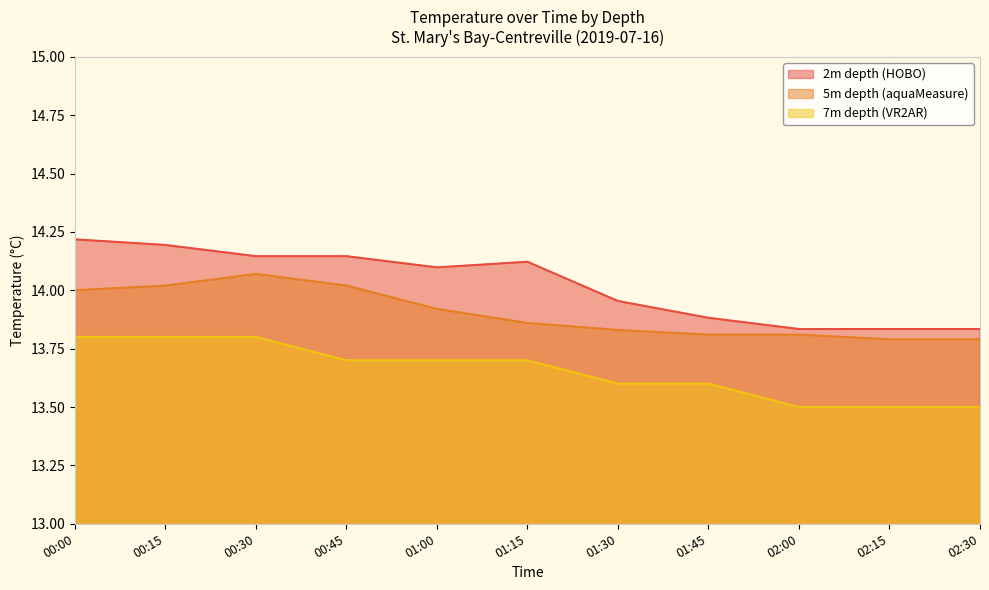

List the series in order of their peak value, lowest first.

7m depth (VR2AR), 5m depth (aquaMeasure), 2m depth (HOBO)